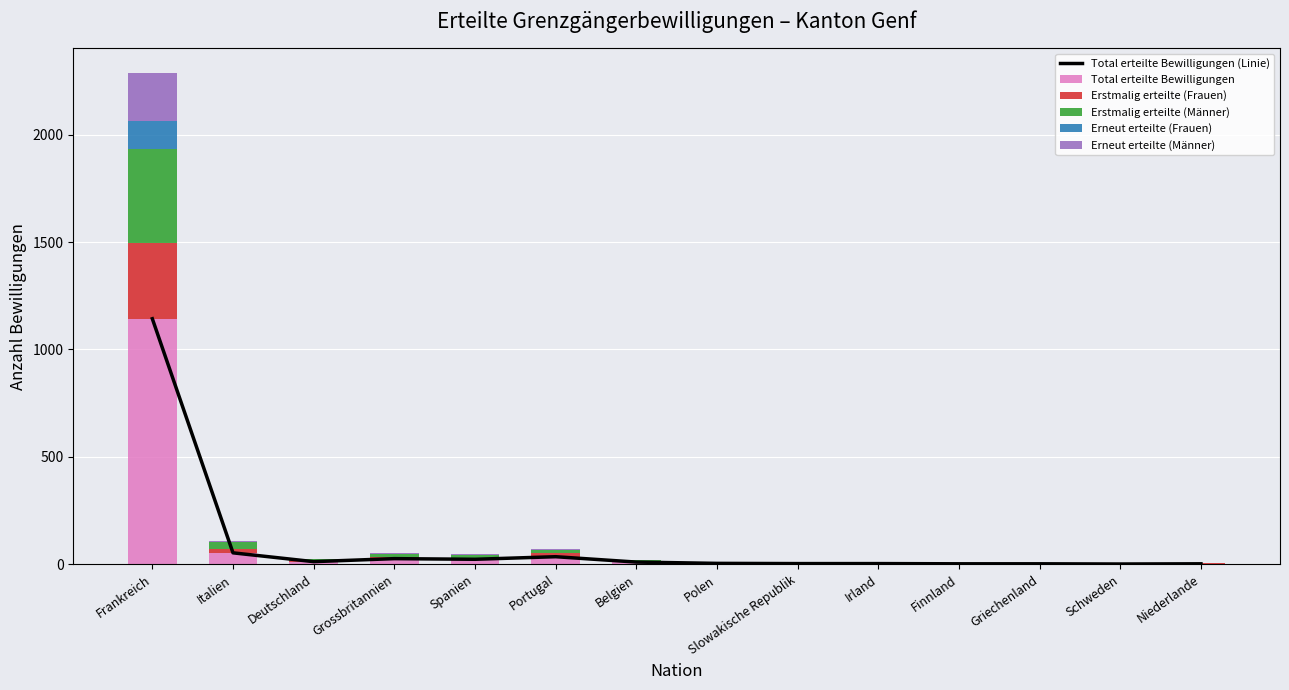

At which label is Total erteilte Bewilligungen (Linie) closest to 572?

Italien